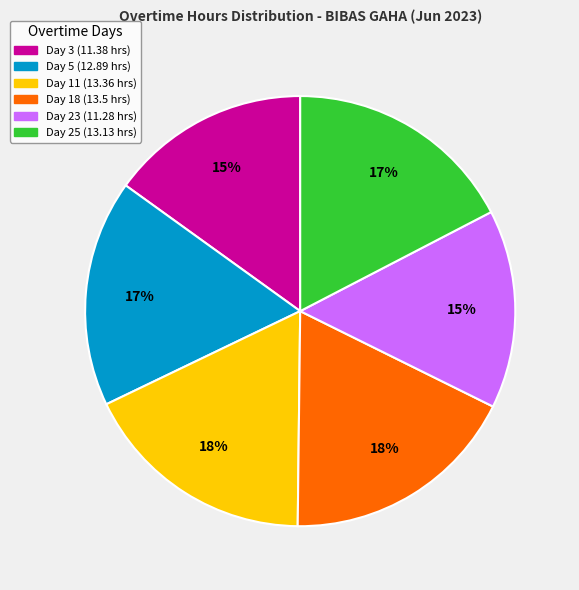

Is the sum of Day 11 and Day 5 greater than half?

No